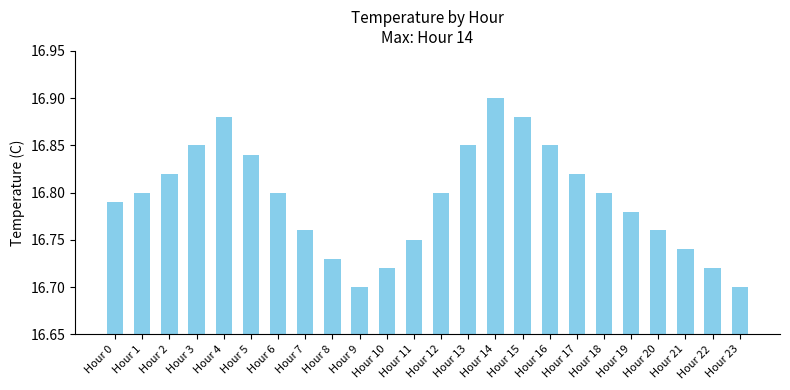

Which category has the highest value across all series?

Hour 14